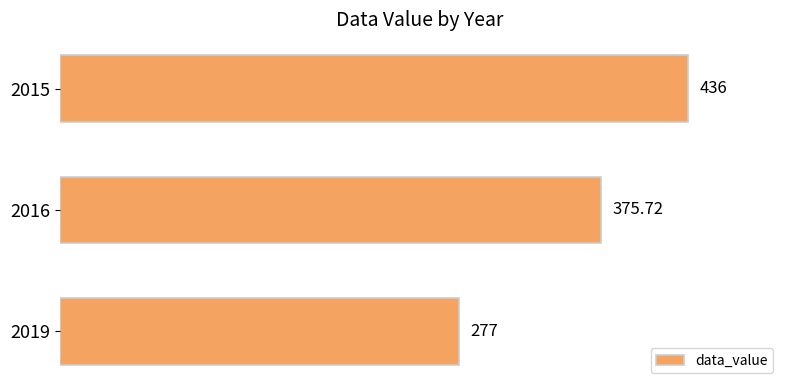

List the labels in order of value, smallest first.

2019, 2016, 2015